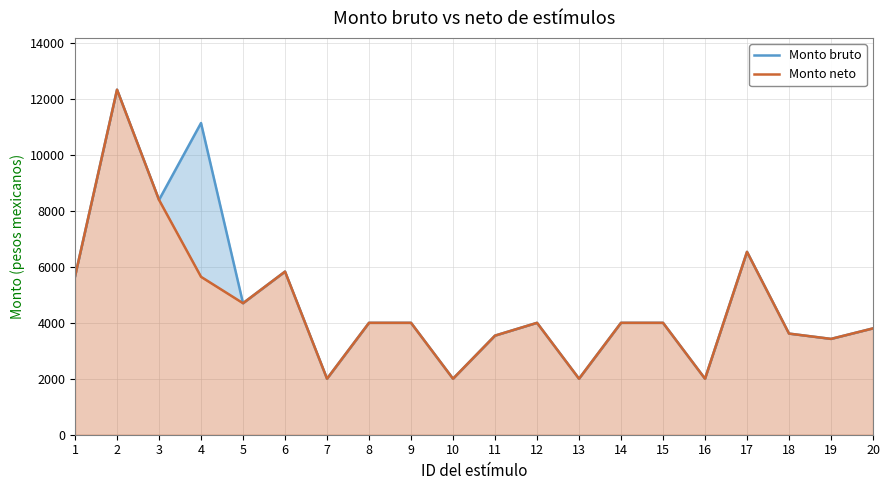

The Monto neto series shows 5647.4 at 4. True or false?

True